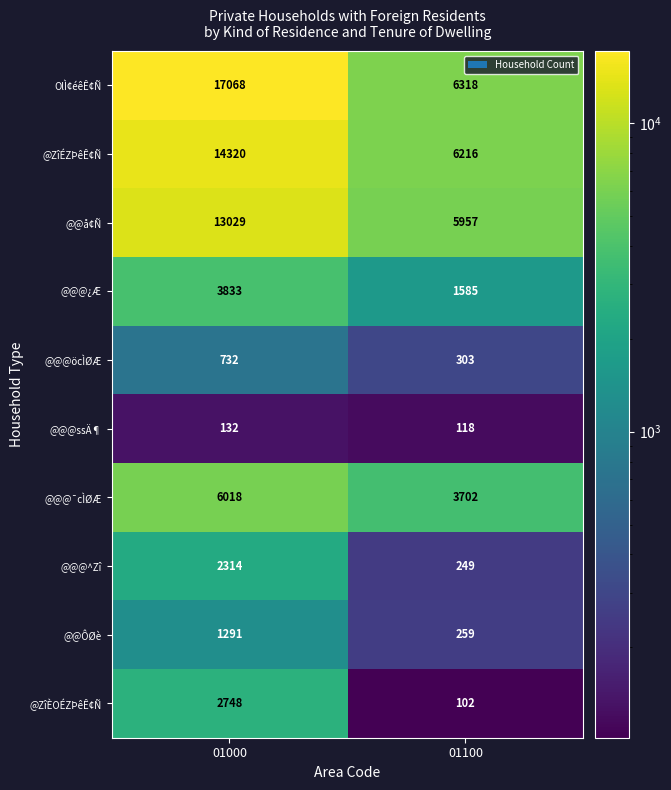

Rank the series at 01100 from lowest to highest value.

@ZîÈOÉZÞêÊ¢Ñ, @@@ssÄ¶, @@@^Zî, @@ÔØè, @@@öcÌØÆ, @@@¿Æ, @@@¯cÌØÆ, @@å¢Ñ, @ZîÉZÞêÊ¢Ñ, OlÌ¢éêÊ¢Ñ